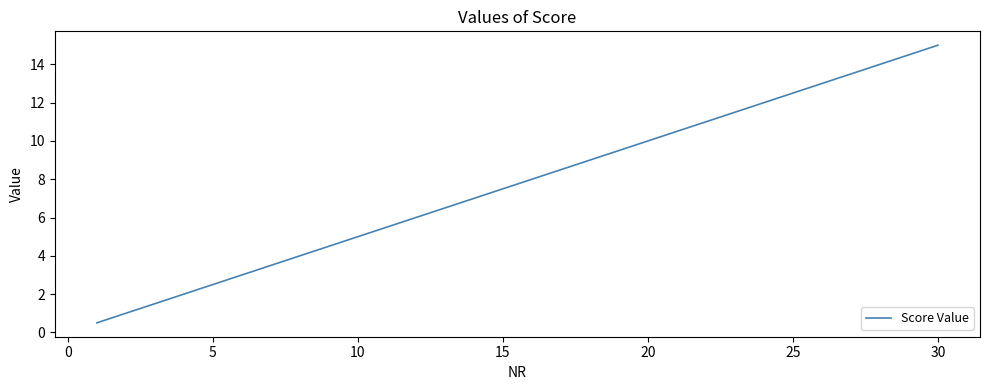

What is the difference between the maximum and minimum values?

14.5